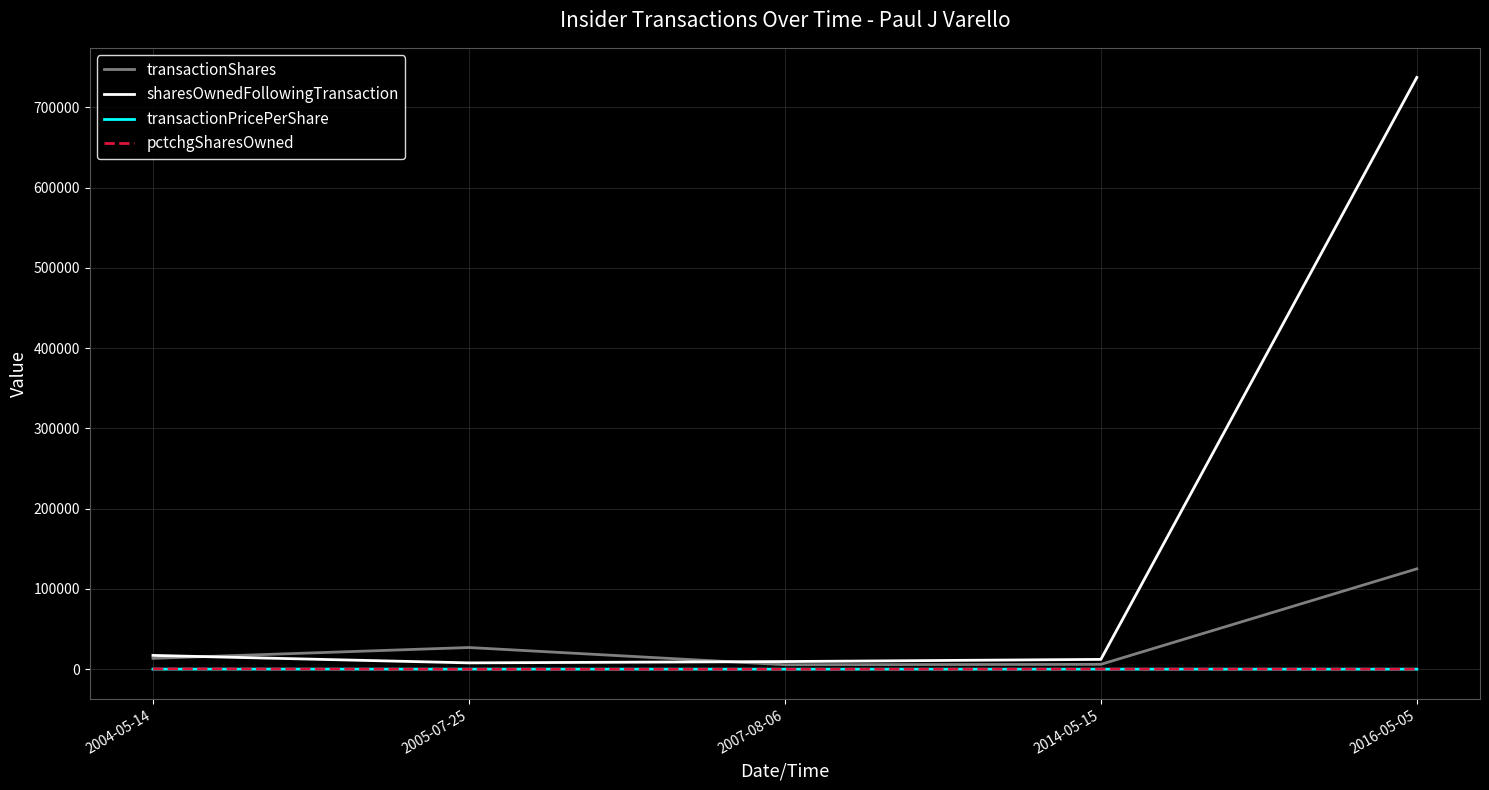

At how many categories does at least one series exceed 210374?

1